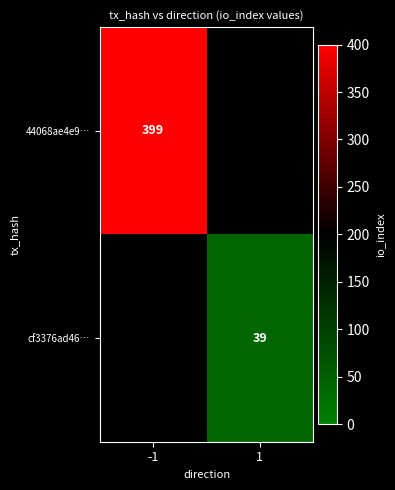

The cf3376ad46… series shows 13 at 1. True or false?

False